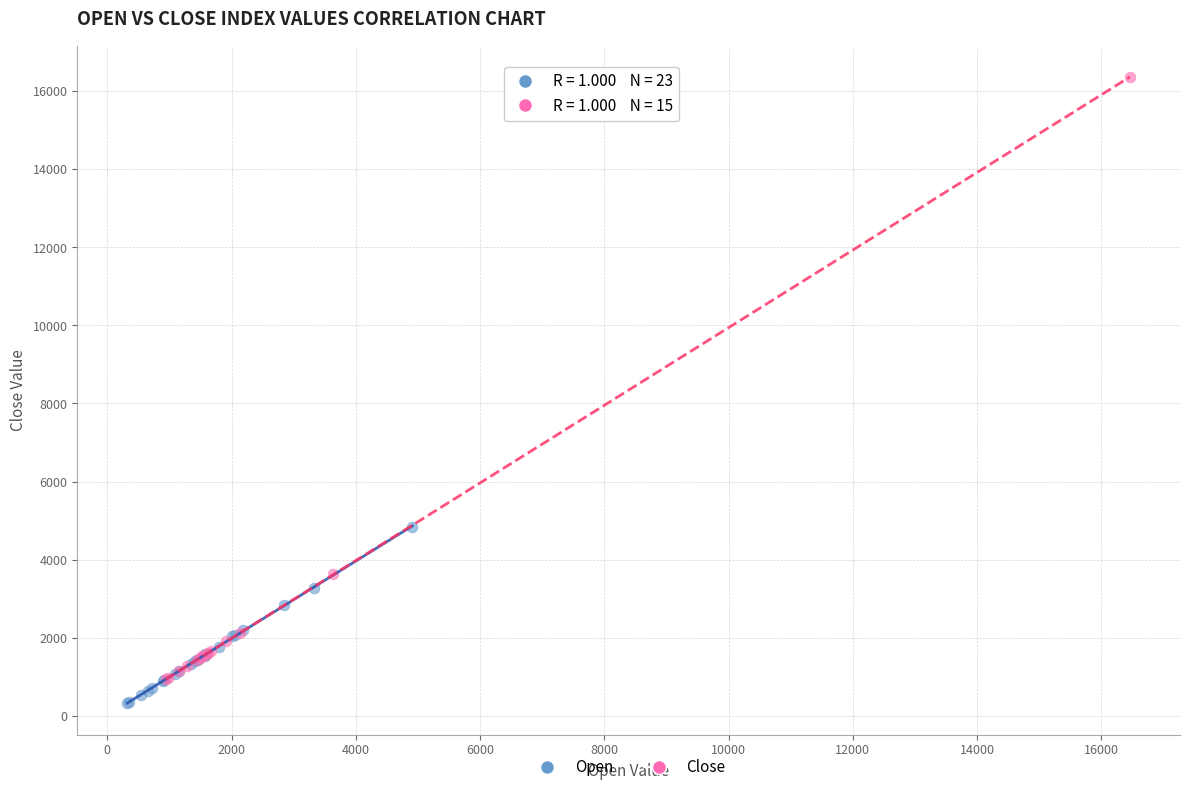

Which series has the largest Y range (max minus min)?

Close